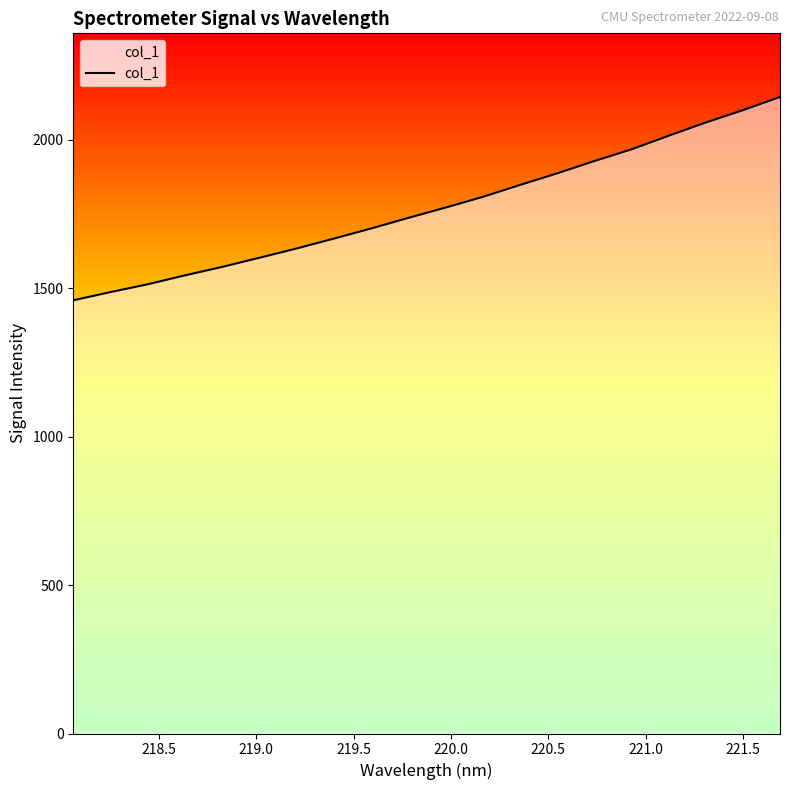

What is the smallest value displayed?

1459.6